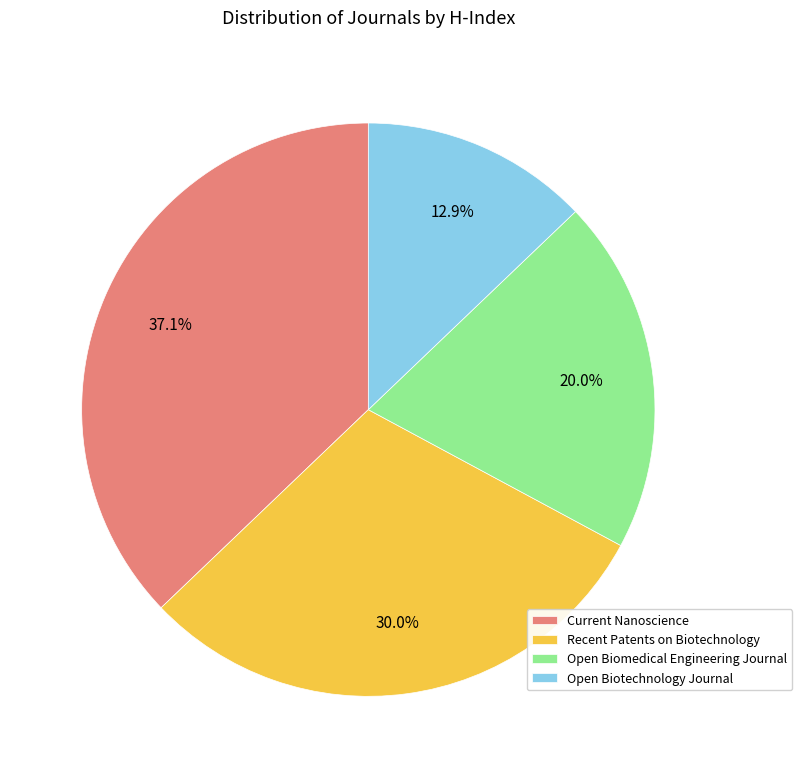

To the nearest percent, what is the difference between the Recent Patents on Biotechnology and Open Biotechnology Journal slice percentages?

17%